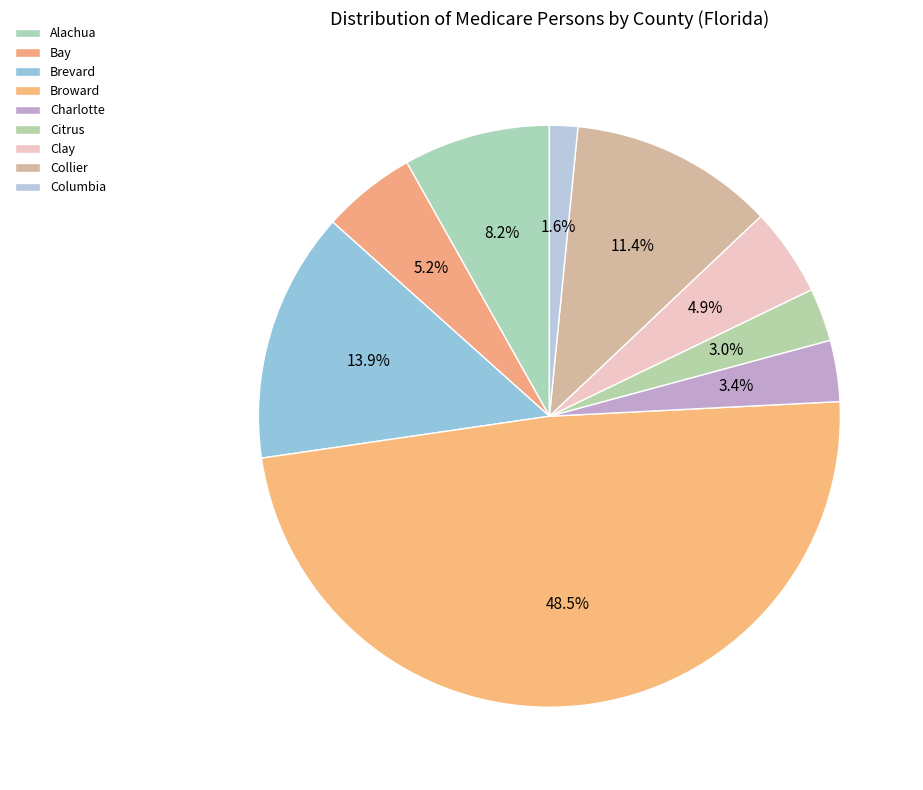

True or false: Charlotte accounts for 12% of the total.

False